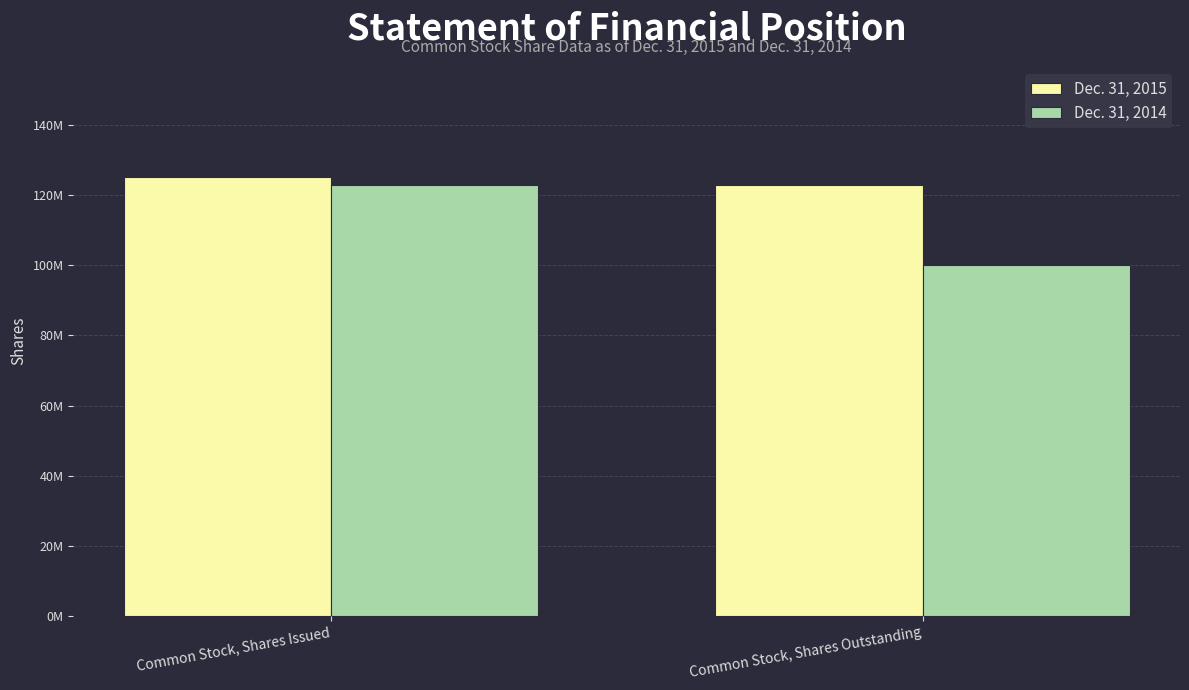

Does the chart contain stacked bars?

No